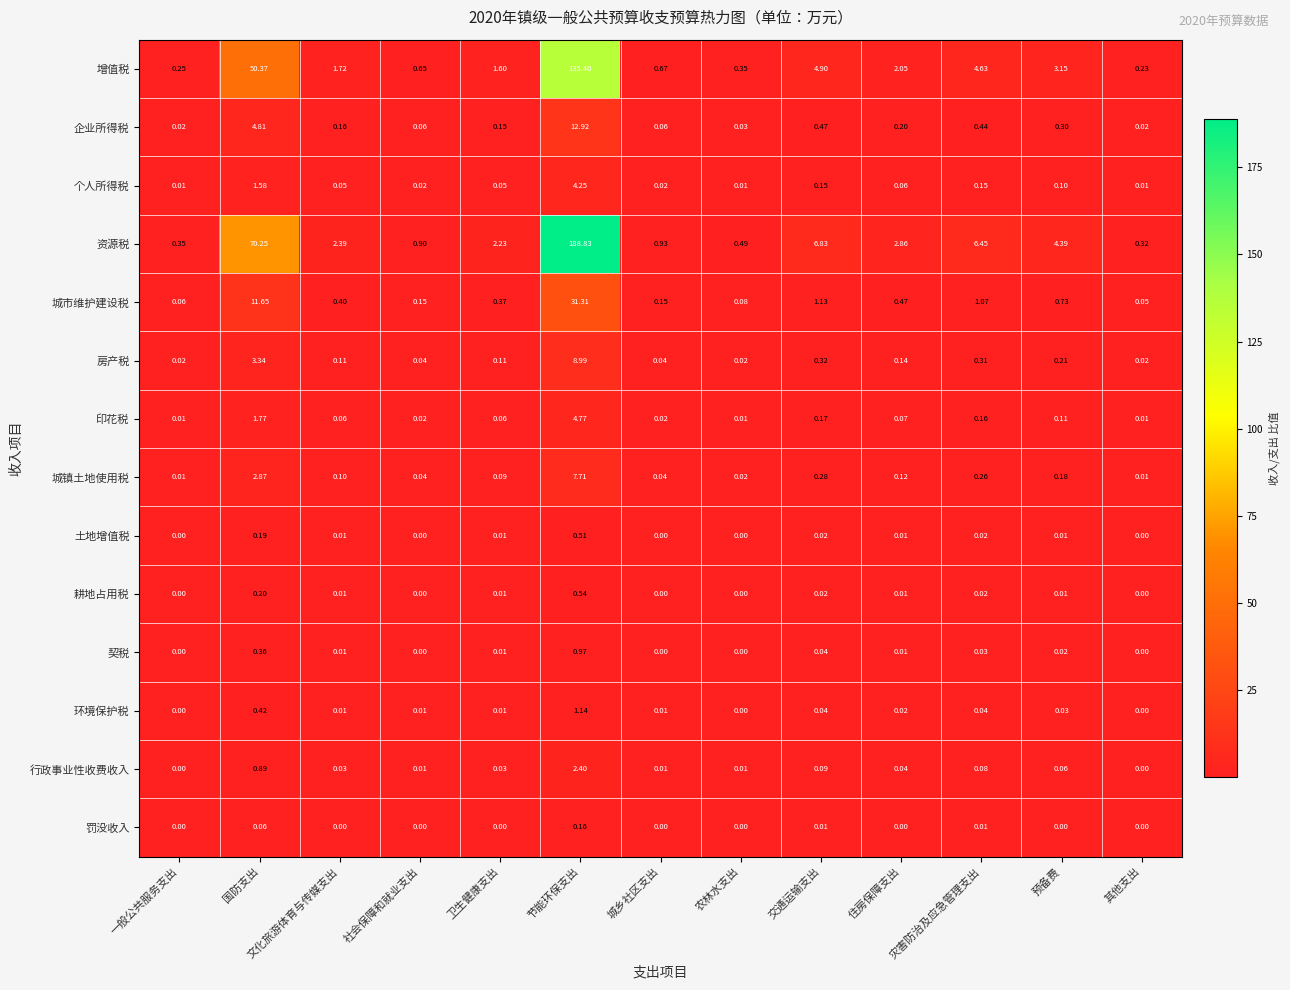

At which label is 城镇土地使用税 closest to 3?

国防支出